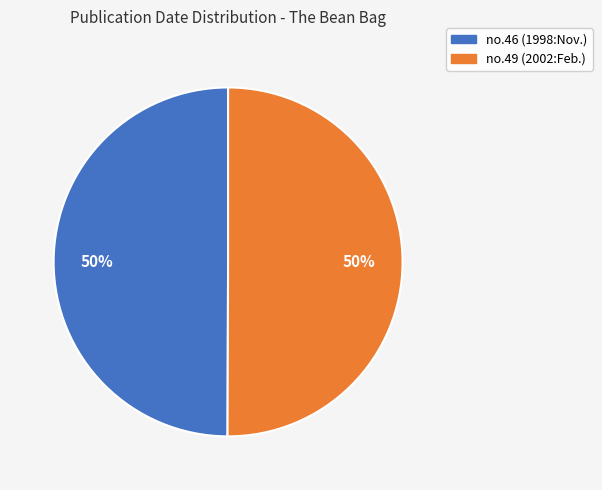

Combined, do no.46 (1998:Nov.) and no.49 (2002:Feb.) account for over 50%?

Yes